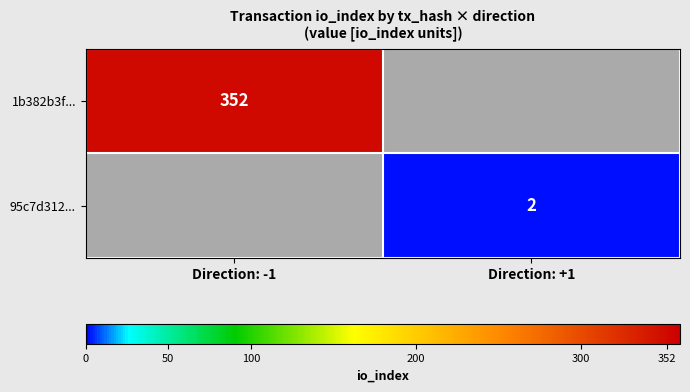

Between Direction: +1 and Direction: -1, which is larger?

Direction: -1